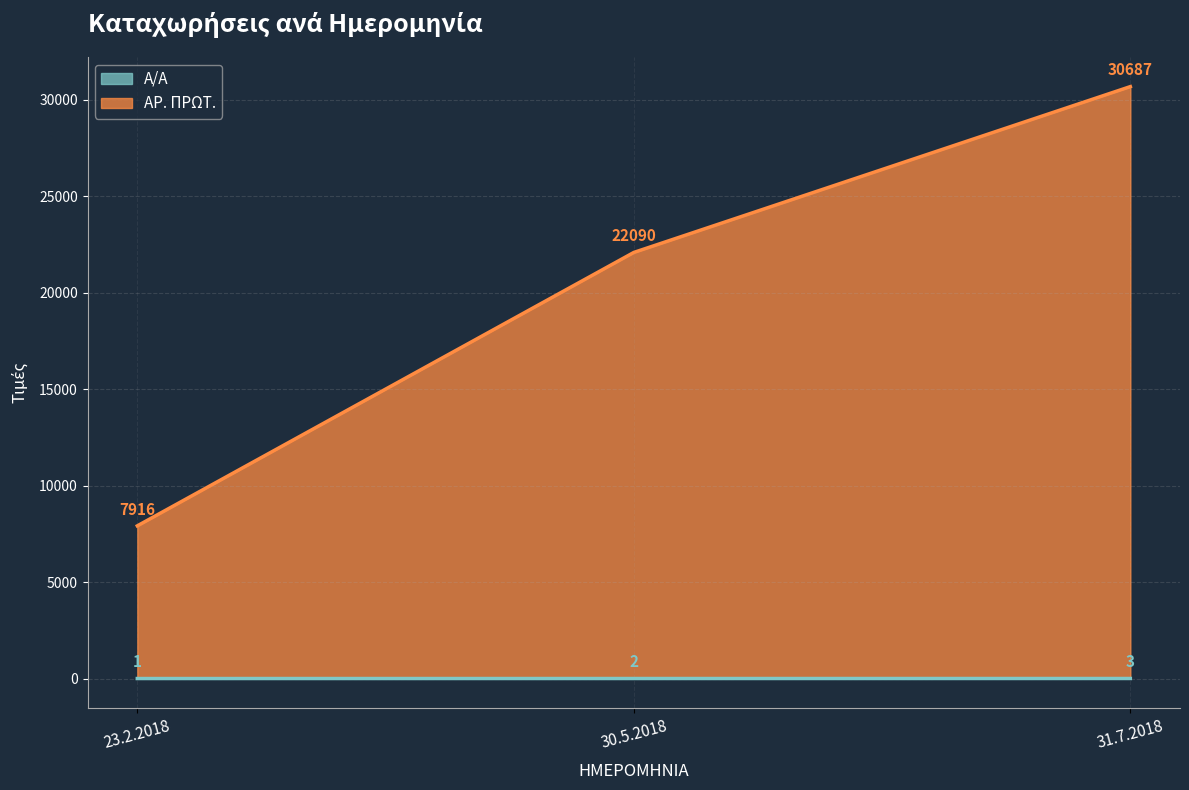

Reading left to right, transcribe all the data shown in this chart.

Α/Α line: 1	2	3
ΑΡ. ΠΡΩΤ. line: 7916	22090	30687